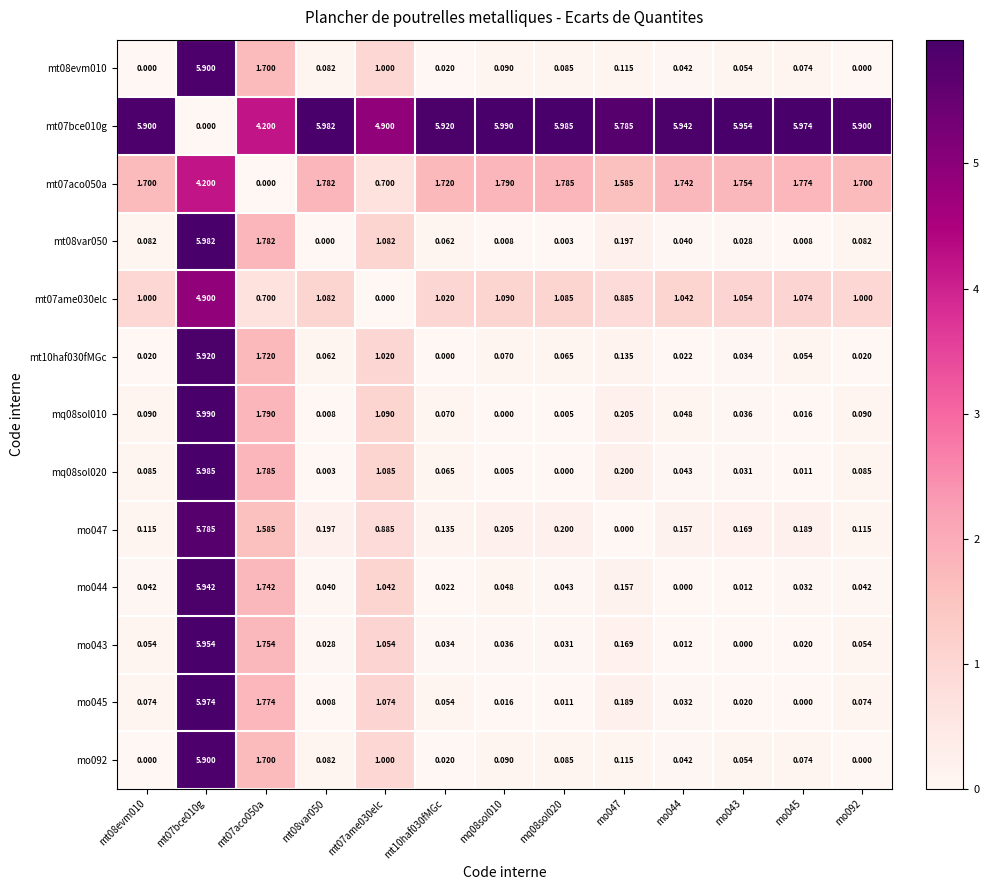

Is the value of mt07ame030elc at mo047 greater than the value of mt08evm010 at mt07ame030elc?

No